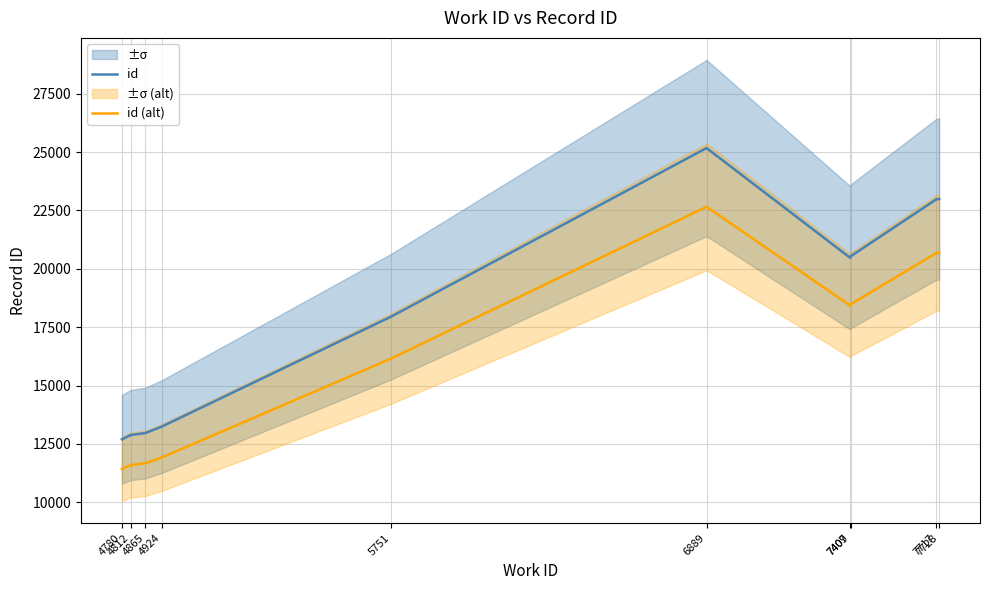

True or false: id (alt) and id cross at least once.

False